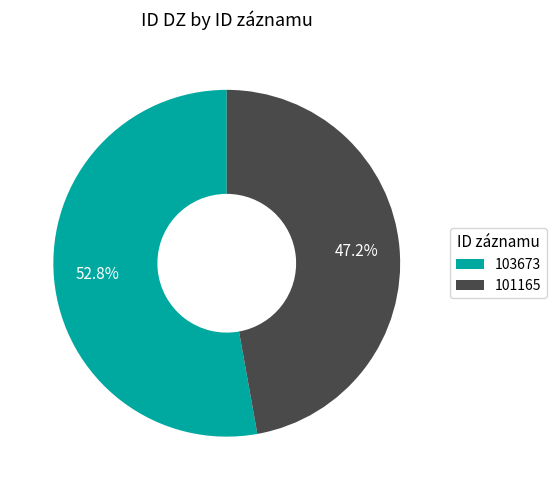

To the nearest percent, what is the difference between the largest and smallest slice percentages?

6%